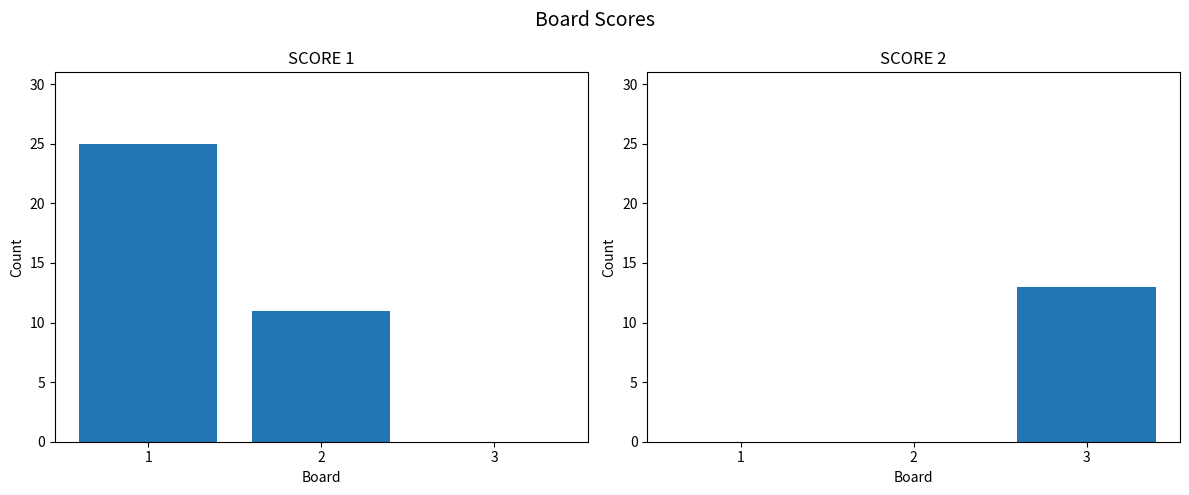

What is the sum of all Score 1 values?

36